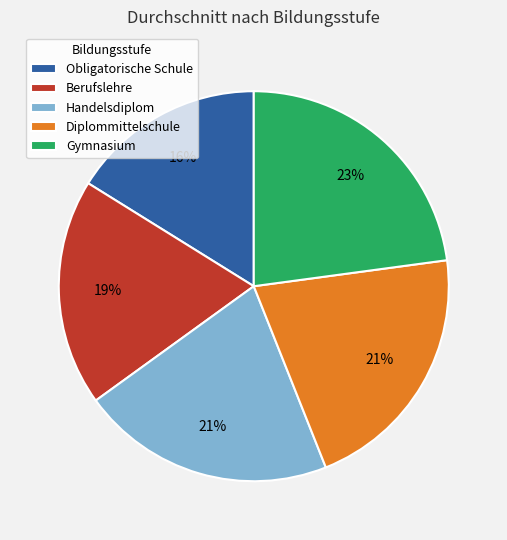

To the nearest percent, what is the combined percentage of Gymnasium and Handelsdiplom?

44%